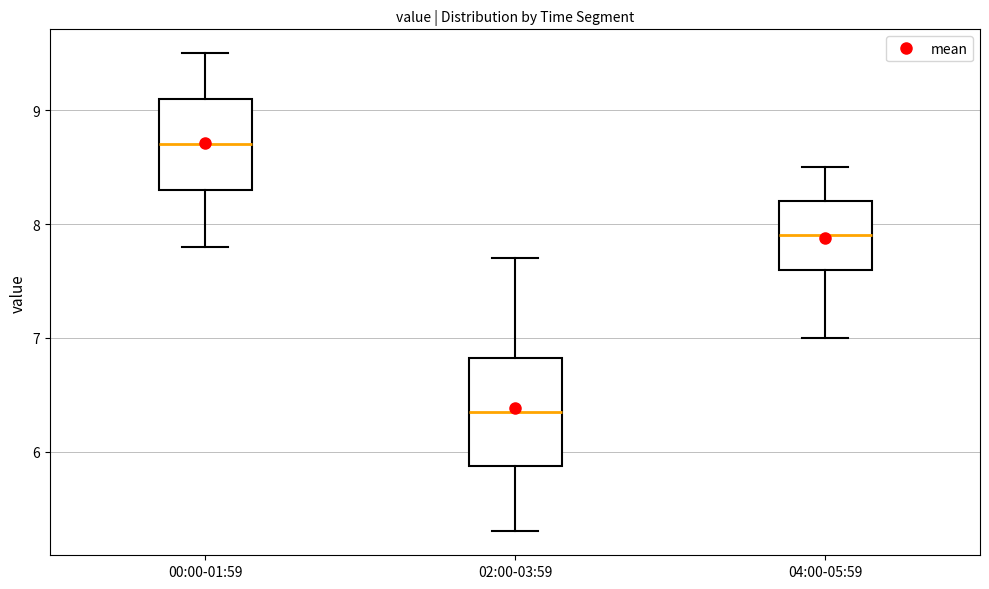

Which box is the tallest, from its lower edge to its upper edge?

02:00-03:59